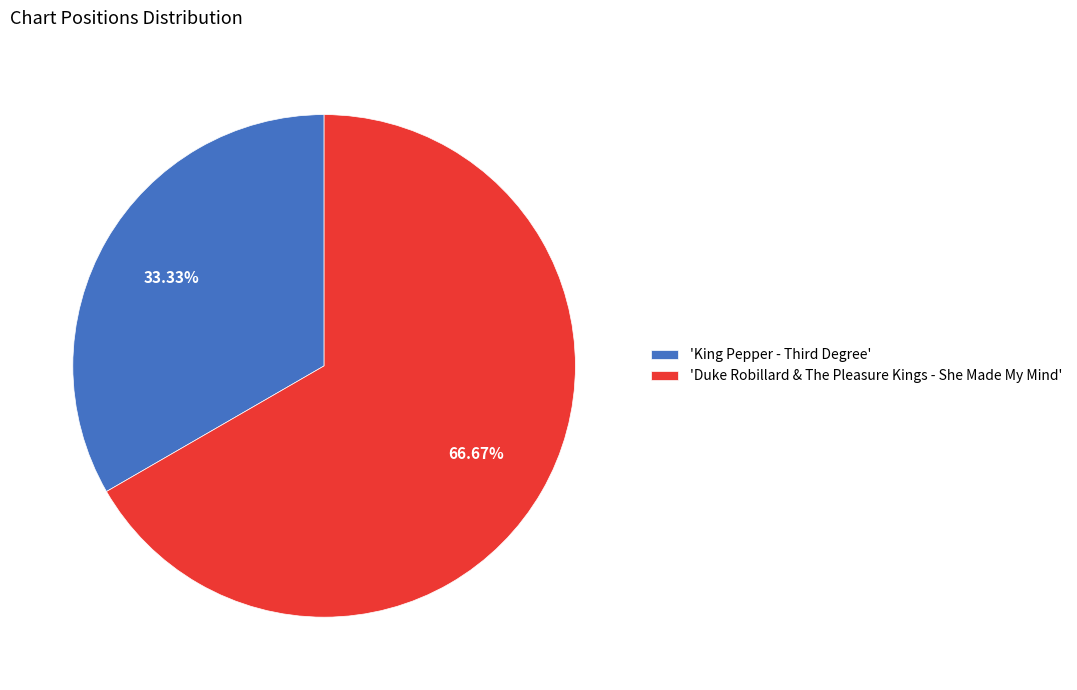

Rank the categories by value from lowest to highest.

'King Pepper - Third Degree', 'Duke Robillard & The Pleasure Kings - She Made My Mind'